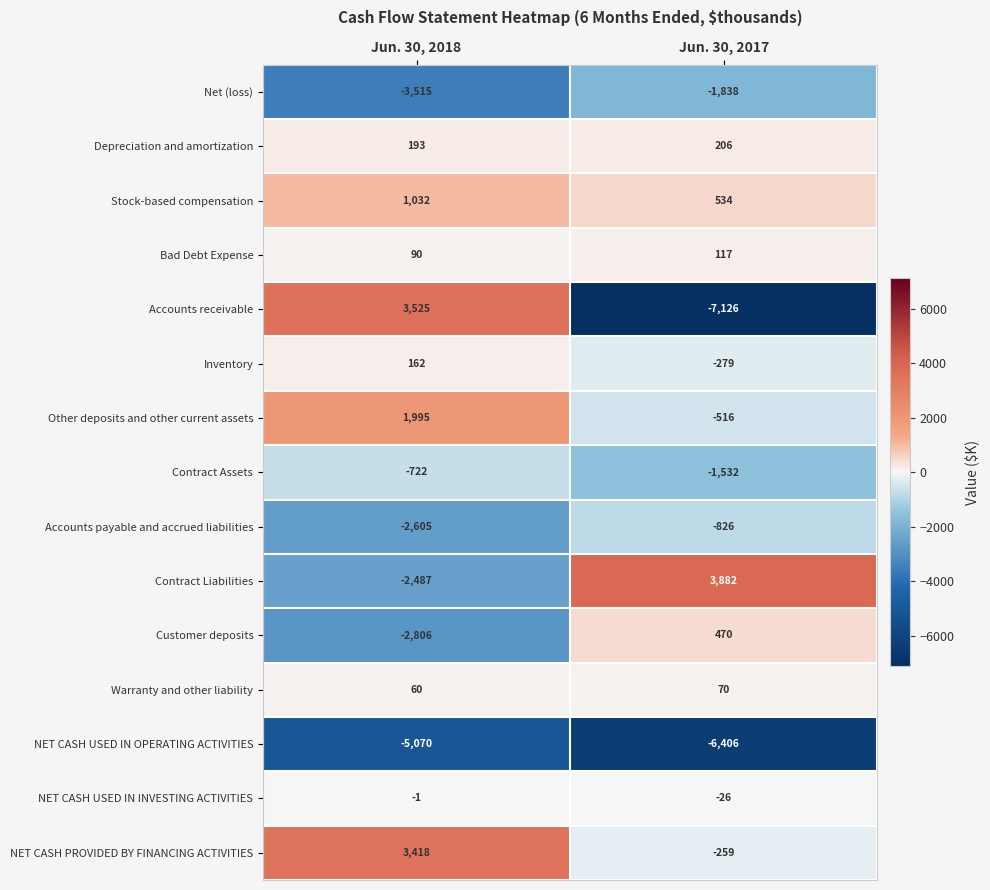

Reading right to left, what are all the values shown in this chart?

Net (loss): Jun. 30, 2017=-1838	Jun. 30, 2018=-3515
Depreciation and amortization: Jun. 30, 2017=206	Jun. 30, 2018=193
Stock-based compensation: Jun. 30, 2017=534	Jun. 30, 2018=1032
Bad Debt Expense: Jun. 30, 2017=117	Jun. 30, 2018=90
Accounts receivable: Jun. 30, 2017=-7126	Jun. 30, 2018=3525
Inventory: Jun. 30, 2017=-279	Jun. 30, 2018=162
Other deposits and other current assets: Jun. 30, 2017=-516	Jun. 30, 2018=1995
Contract Assets: Jun. 30, 2017=-1532	Jun. 30, 2018=-722
Accounts payable and accrued liabilities: Jun. 30, 2017=-826	Jun. 30, 2018=-2605
Contract Liabilities: Jun. 30, 2017=3882	Jun. 30, 2018=-2487
Customer deposits: Jun. 30, 2017=470	Jun. 30, 2018=-2806
Warranty and other liability: Jun. 30, 2017=70	Jun. 30, 2018=60
NET CASH USED IN OPERATING ACTIVITIES: Jun. 30, 2017=-6406	Jun. 30, 2018=-5070
NET CASH USED IN INVESTING ACTIVITIES: Jun. 30, 2017=-26	Jun. 30, 2018=-1
NET CASH PROVIDED BY FINANCING ACTIVITIES: Jun. 30, 2017=-259	Jun. 30, 2018=3418